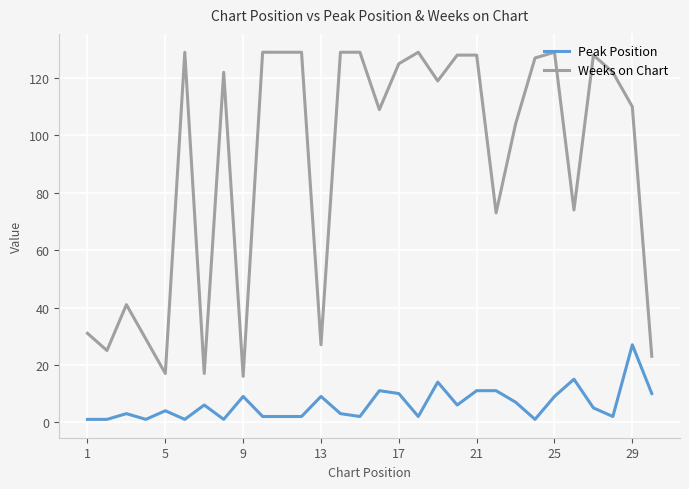

Is this an area chart (filled region under the line)?

No